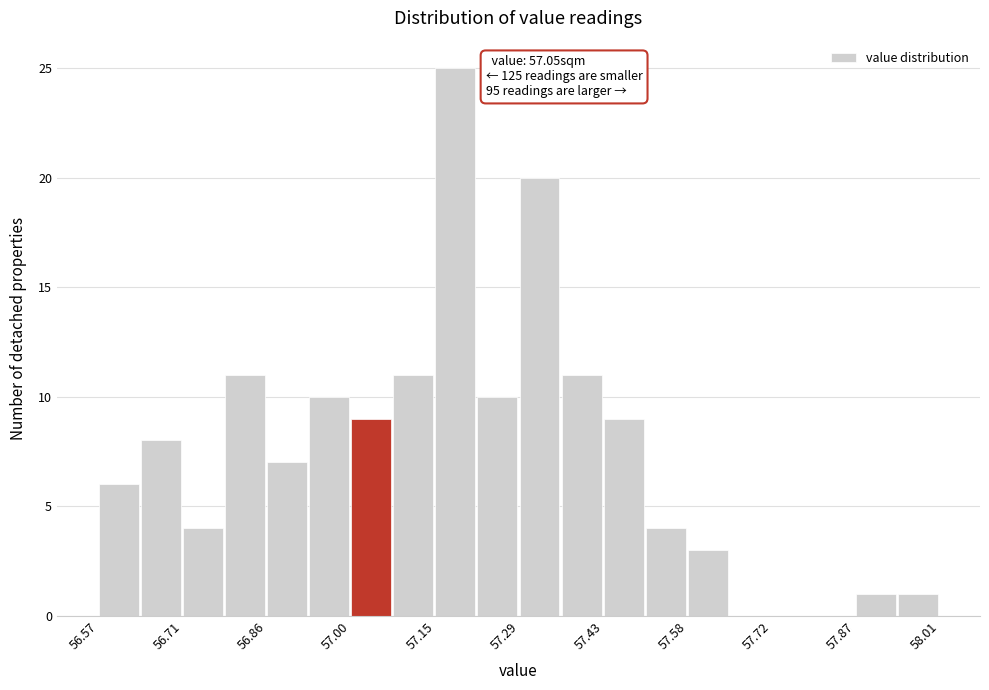

Read against the x-axis, roughly where is the centre of the tallest bar?

57.18